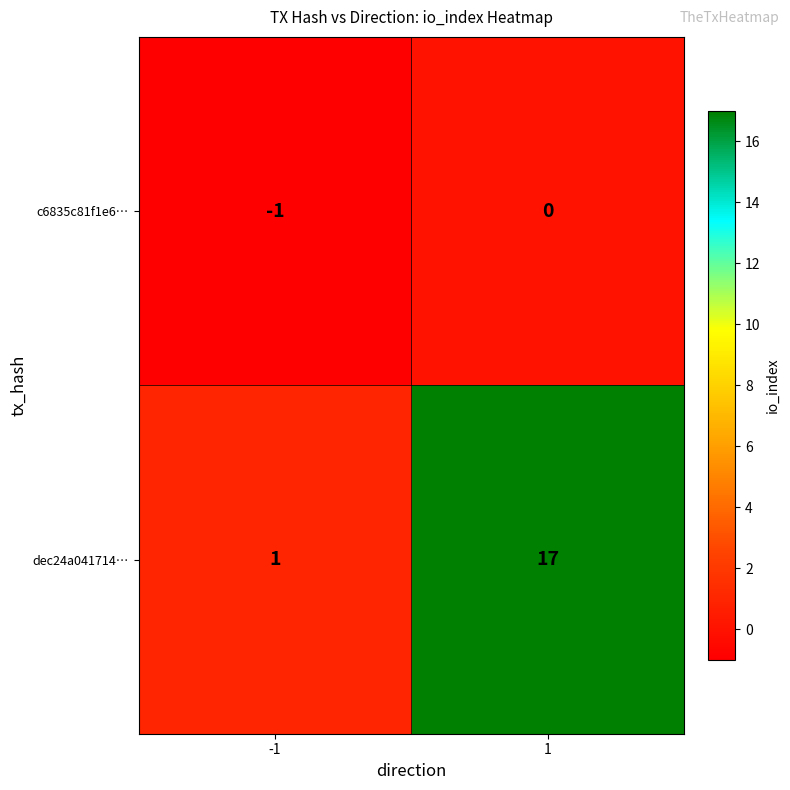

Reading left to right, extract all data points from this chart.

c6835c81f1e6…: -1=-1	1=0
dec24a041714…: -1=1	1=17